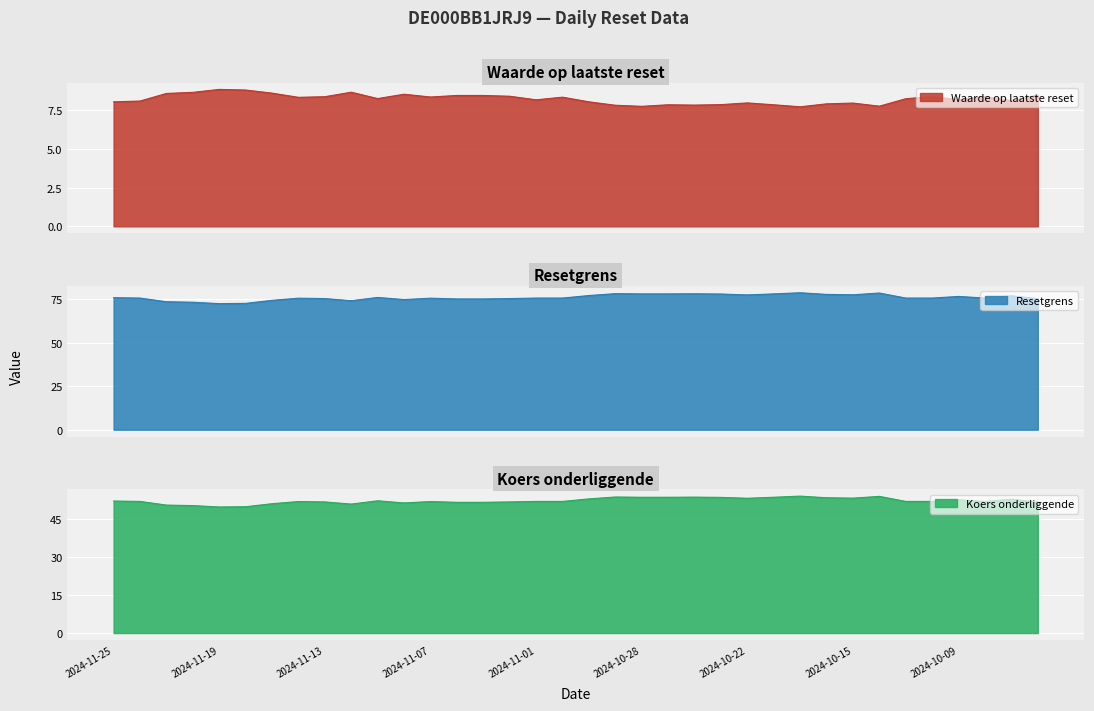

Which has a higher value, 2024-10-25 or 2024-11-18?

2024-11-18